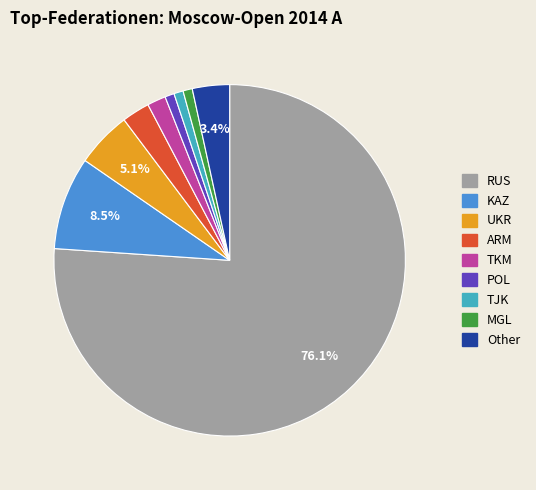

Count the number of slices in the pie.

9